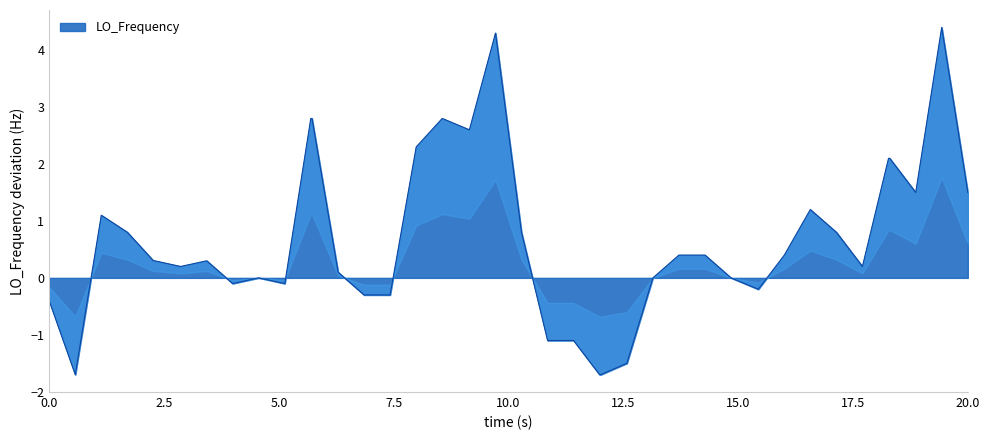

True or false: LO_Frequency has a value of 1.5 at 20.0.

True